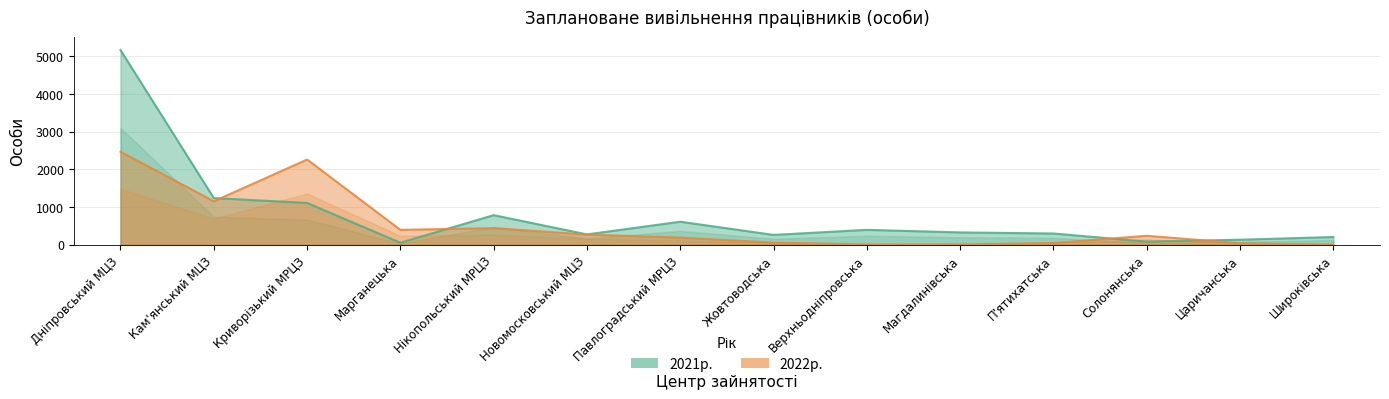

Which series has the largest total across all categories?

2021р.